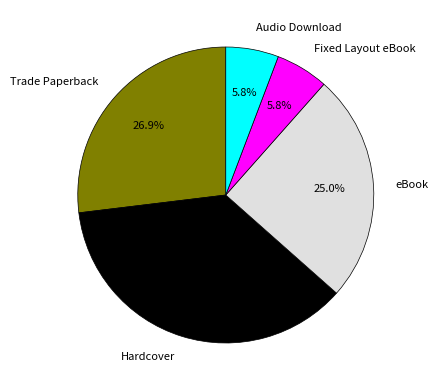

How many slices are in this pie chart?

5